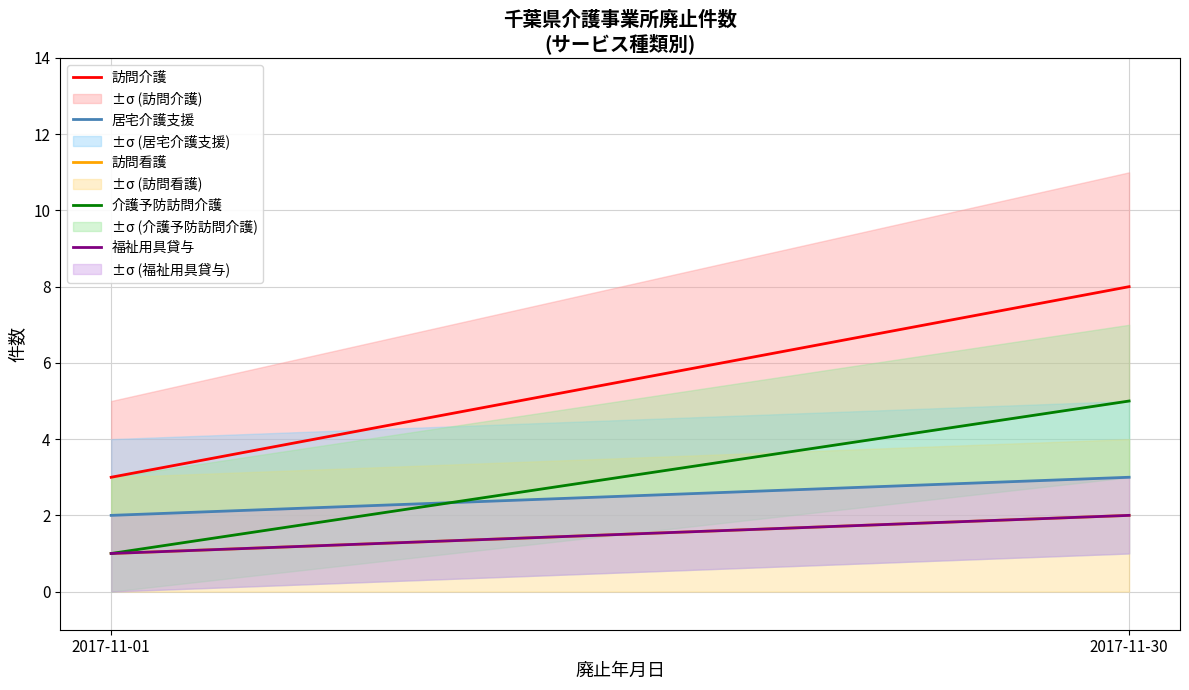

True or false: 介護予防訪問介護 has a value of 5 at 2017-11-30.

True